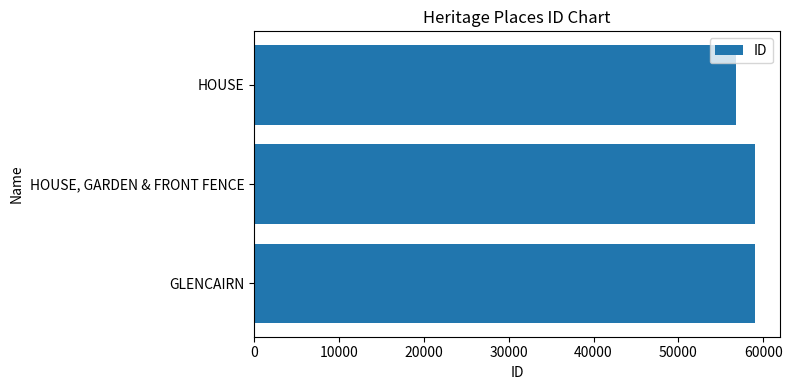

Are the bars horizontal?

Yes